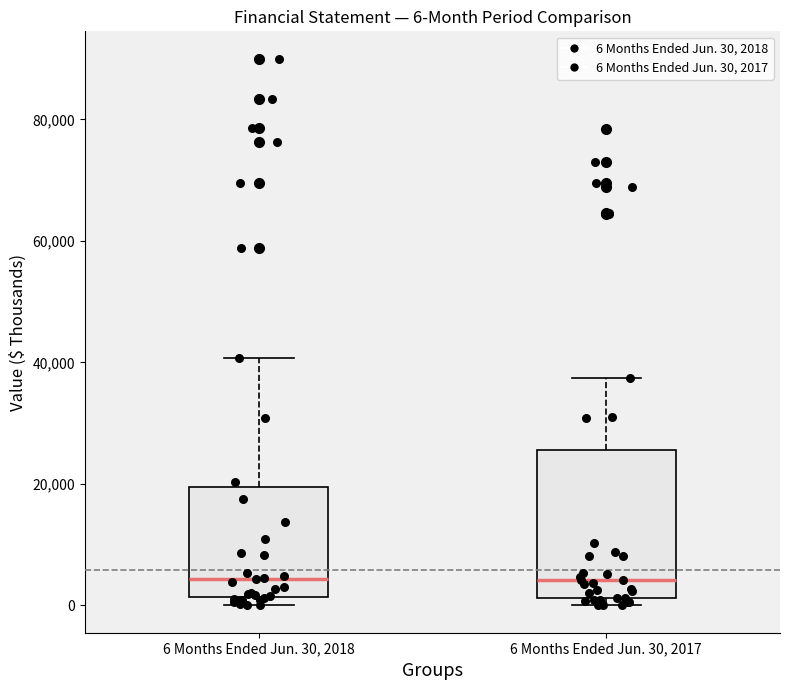

Which box is the tallest, from its lower edge to its upper edge?

6 Months Ended Jun. 30, 2017